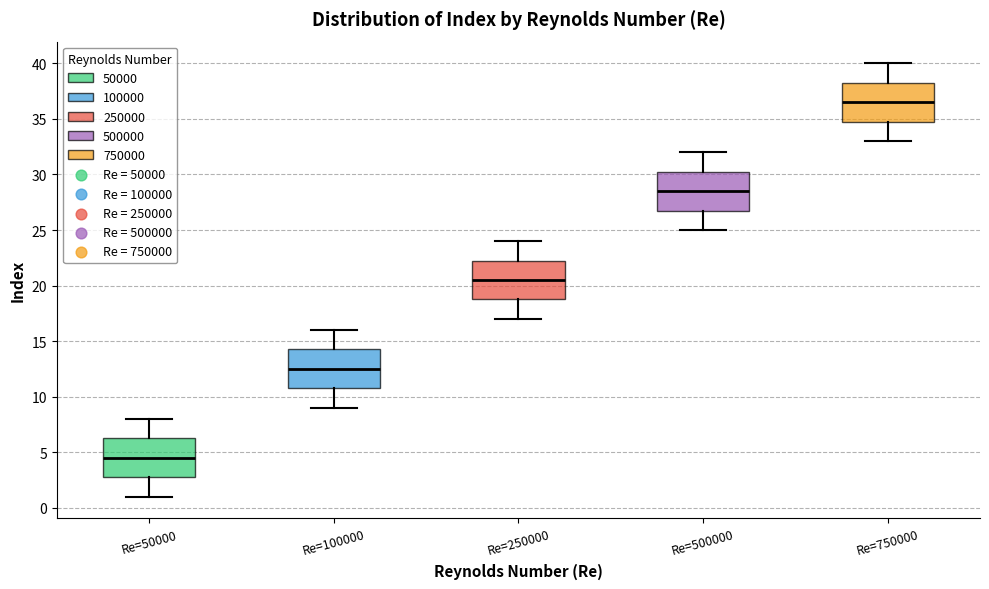

Reading left to right, read every box against the y-axis: the position of its median line, the range the box covers, and the ends of its whiskers. The values are not printed on the chart, so give them approximately, as read against the axis.

Re=50000: median 4.5, box 3.0 to 6.5, whiskers 1.0 to 8.0
Re=100000: median 12.5, box 11.0 to 14.5, whiskers 9.0 to 16.0
Re=250000: median 20.5, box 19.0 to 22.5, whiskers 17.0 to 24.0
Re=500000: median 28.5, box 27.0 to 30.5, whiskers 25.0 to 32.0
Re=750000: median 36.5, box 35.0 to 38.5, whiskers 33.0 to 40.0